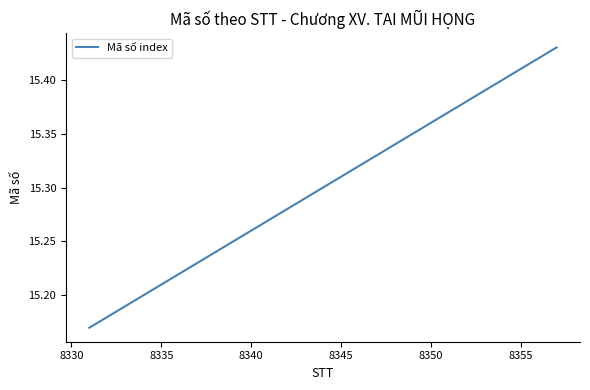

What is the sum of all values?

305.8